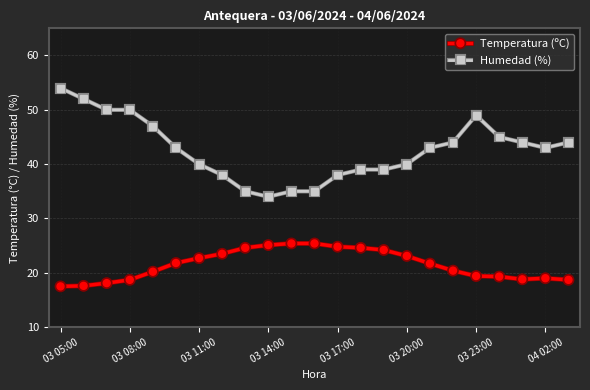

What is the sum of all Humedad (%) values?

981.0